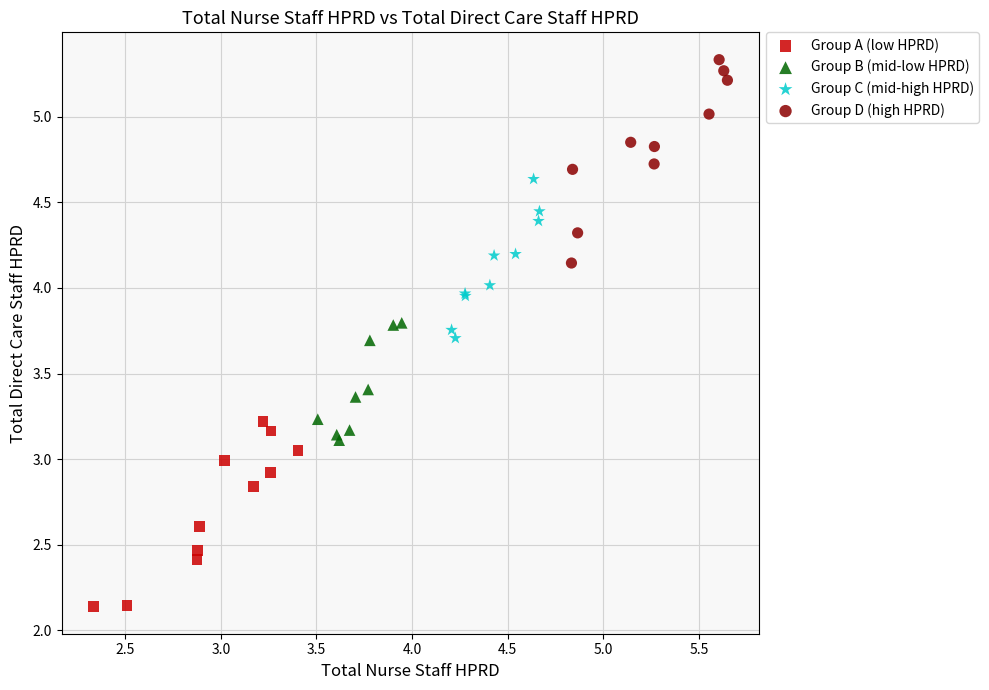

Which series reaches the maximum Y coordinate?

Group D (high HPRD)